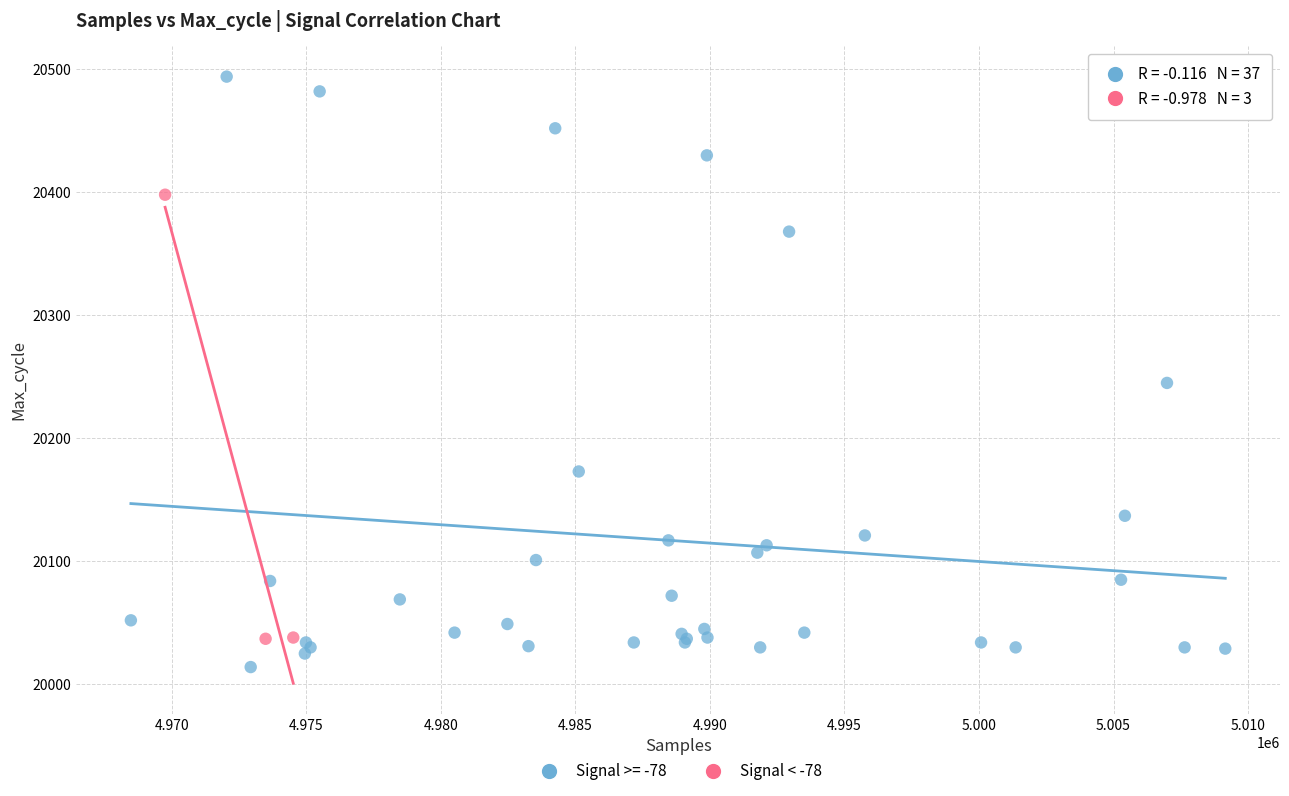

Which series has the widest spread of Y values?

Signal >= -78